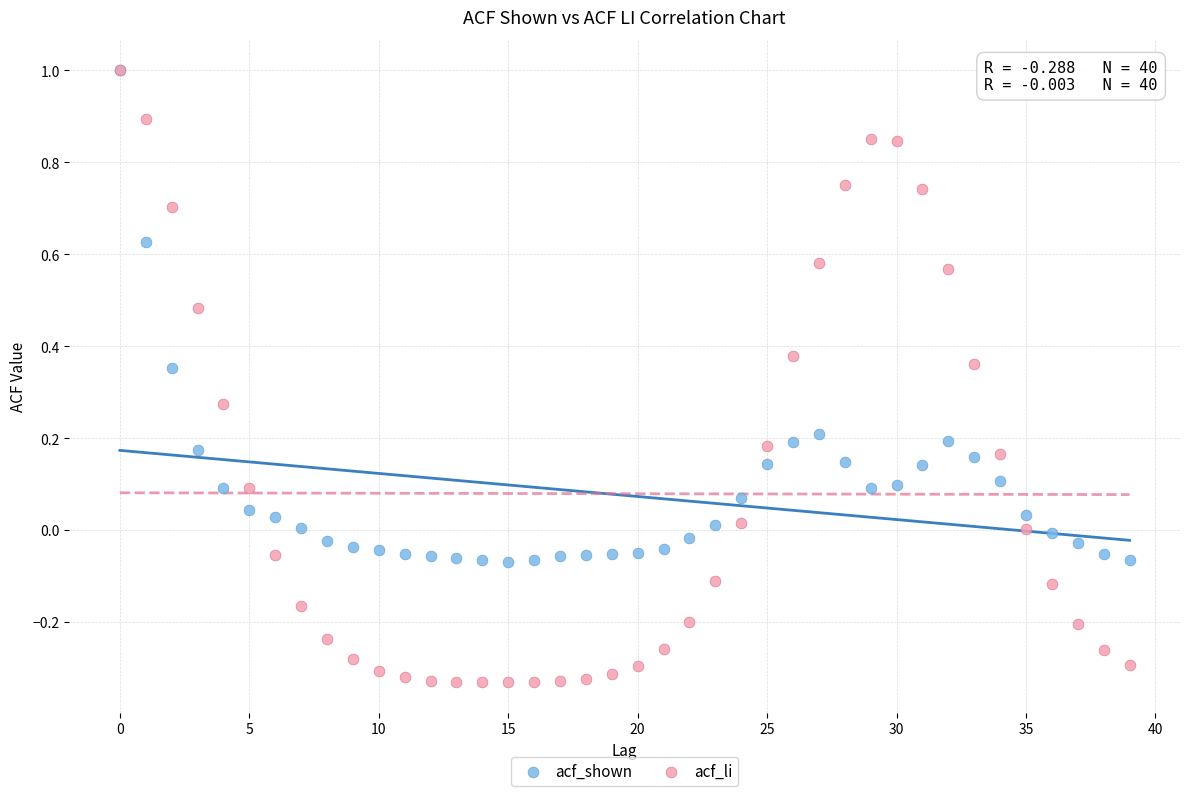

Which series reaches the minimum Y coordinate?

acf_li